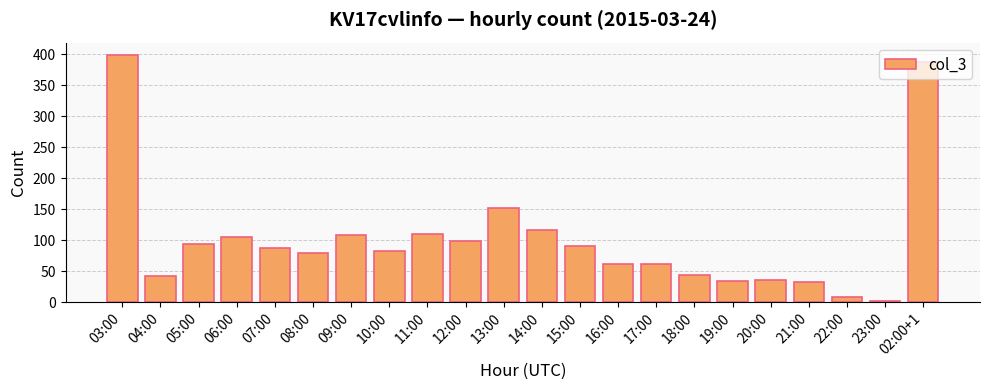

True or false: the data shows 70 at 06:00.

False